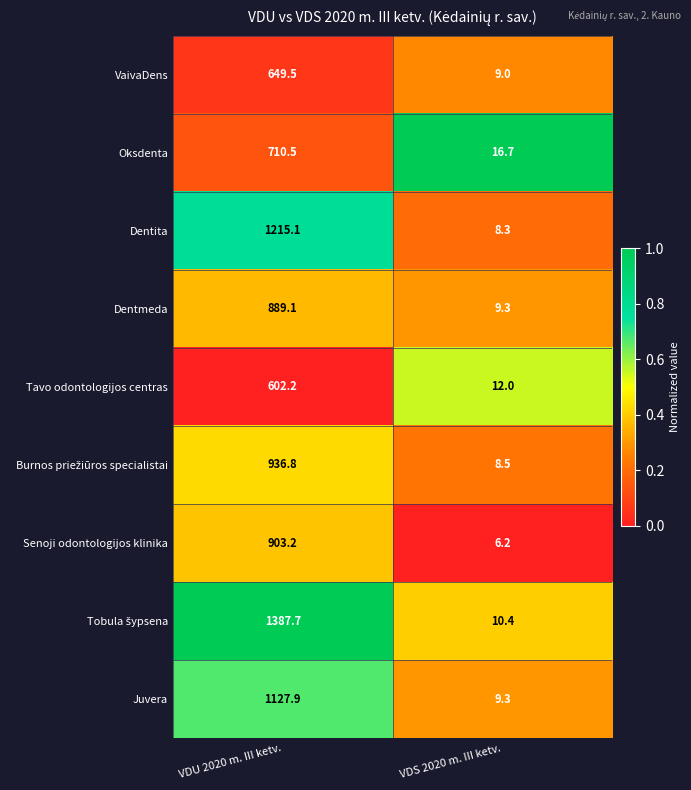

What is the total value across all series at VDU 2020 m. III ketv.?

8422.0